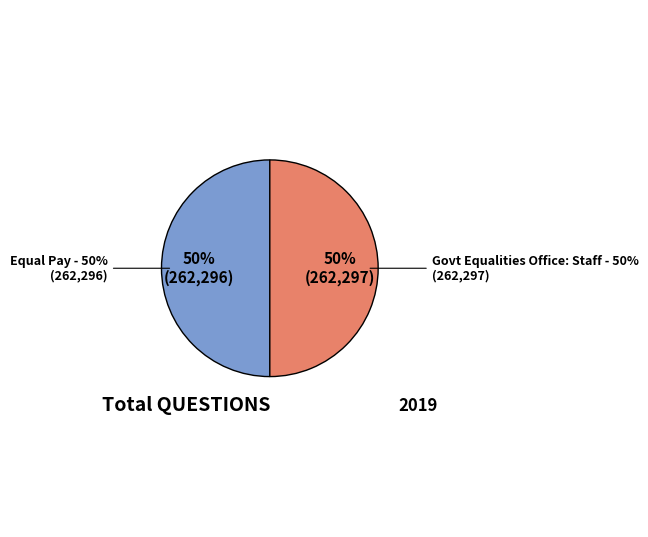

What is the majority slice?

Government Equalities Office: Staff (262297)